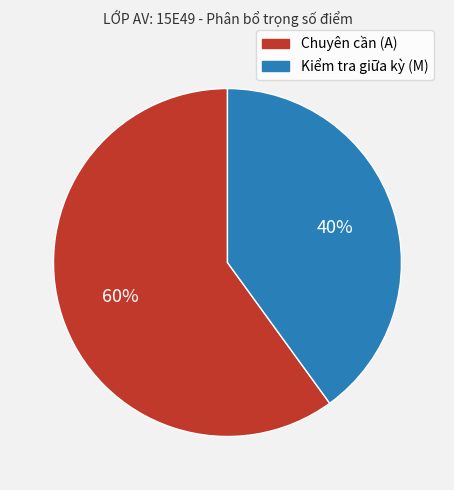

What is the largest slice in the pie chart?

Chuyên cần (A)